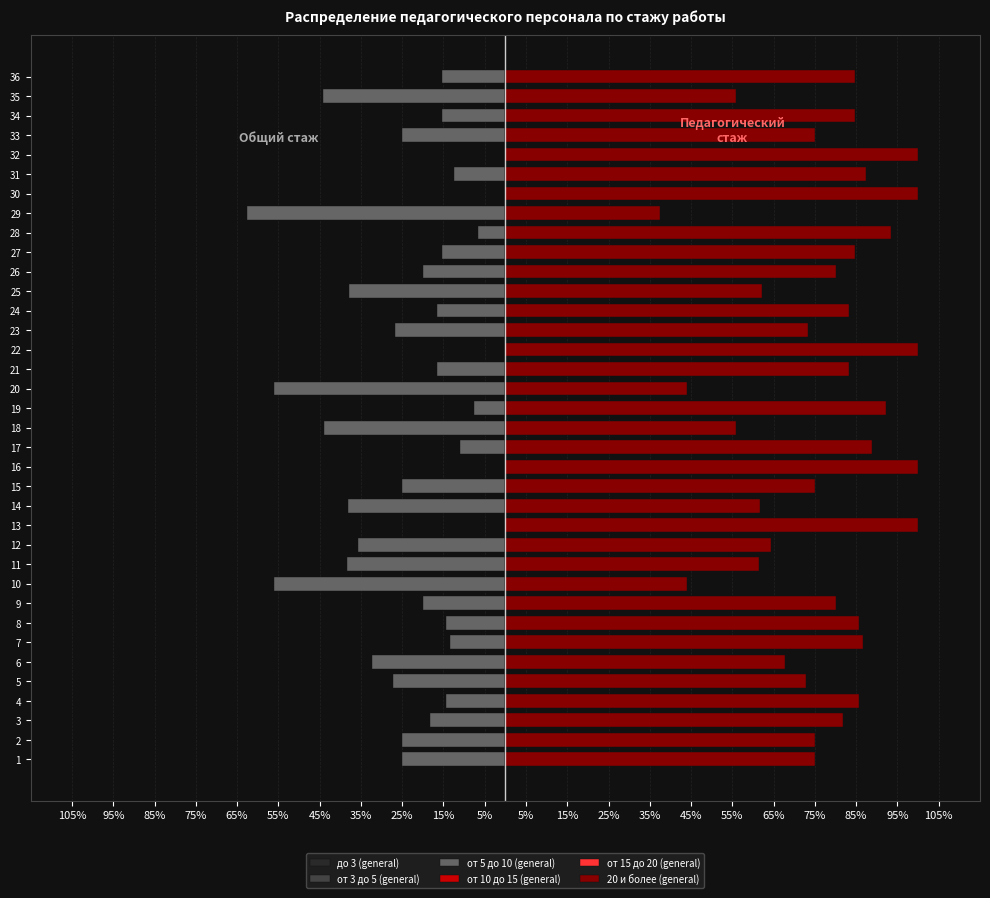

What are all the series names shown in the legend?

до 3 (general), от 3 до 5 (general), от 5 до 10 (general), от 10 до 15 (general), от 15 до 20 (general), 20 и более (general)